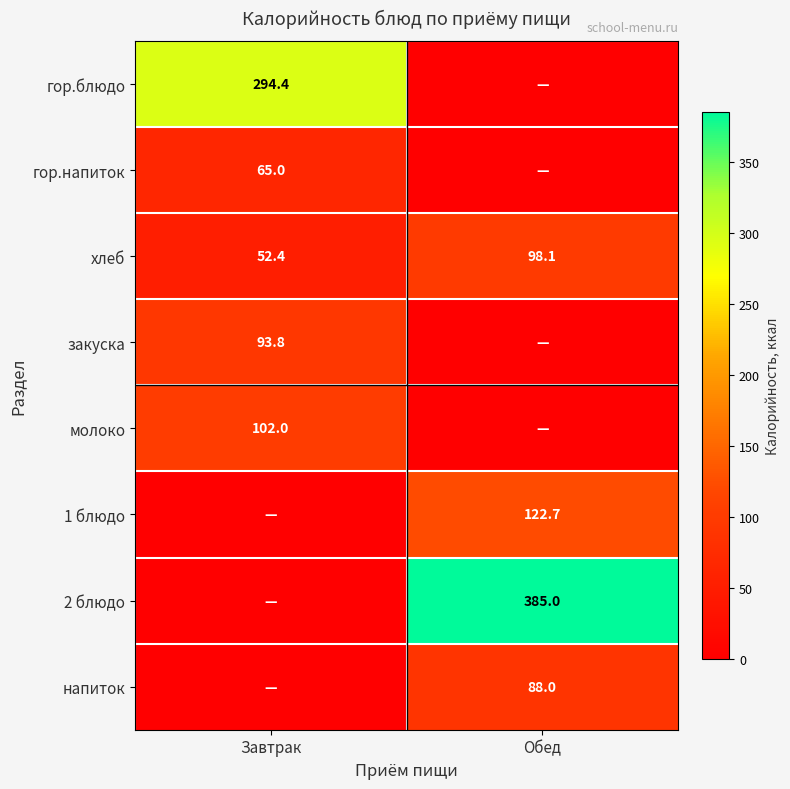

True or false: гор.напиток has a value of 65.0 at Завтрак.

True